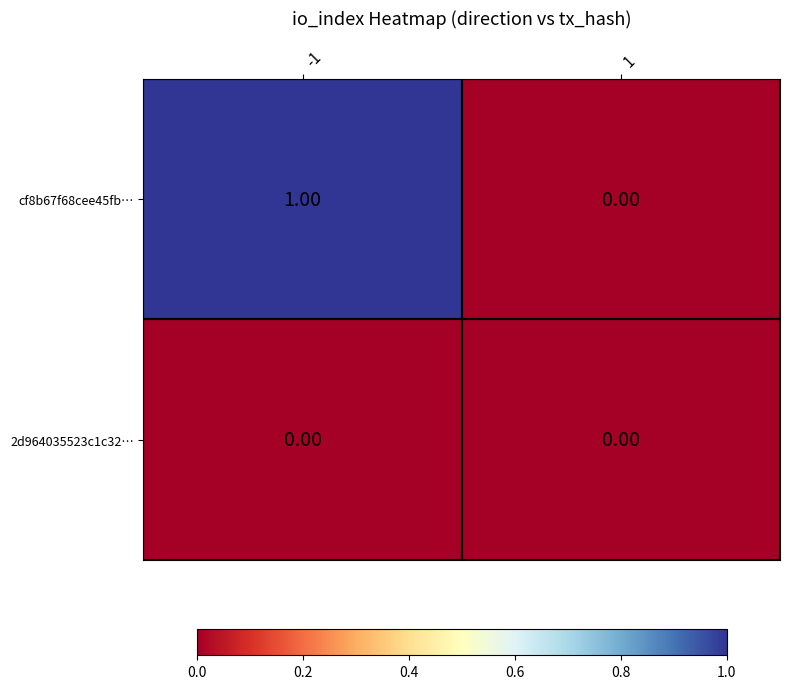

At -1, list the series in order from largest to smallest.

cf8b67f68cee45fb…, 2d964035523c1c32…